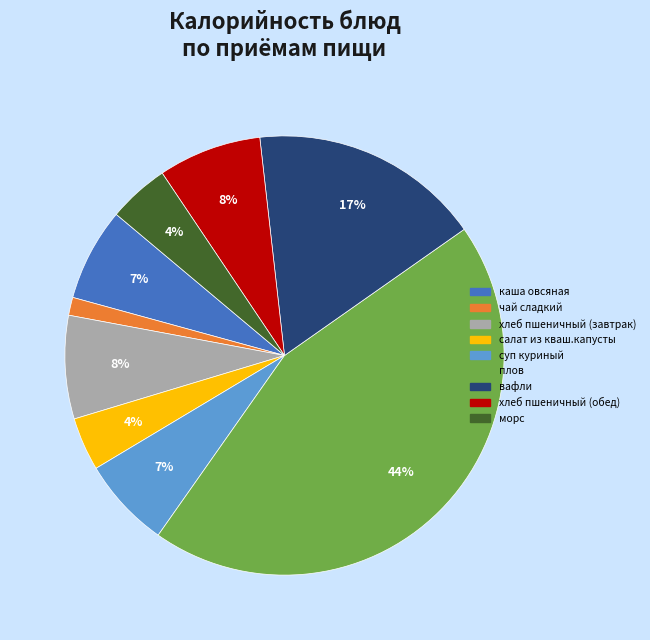

Count the number of slices in the pie.

9